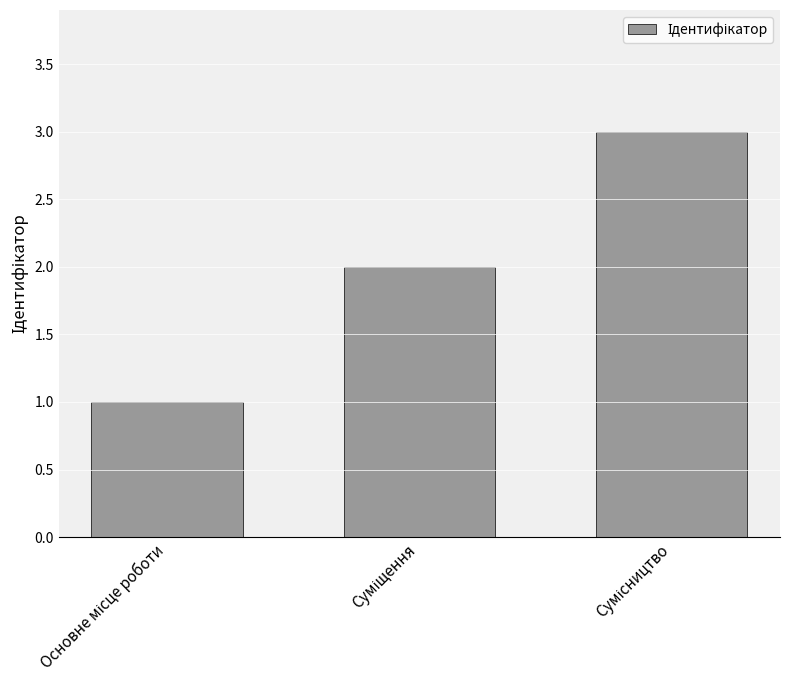

What is the greatest value displayed?

3